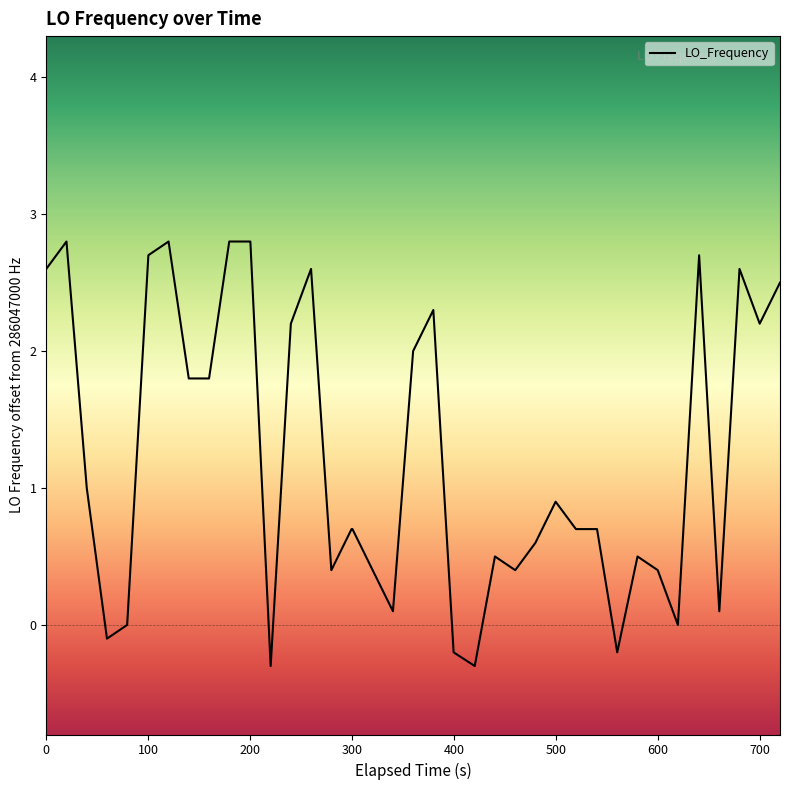

What is the greatest value displayed?

2.8